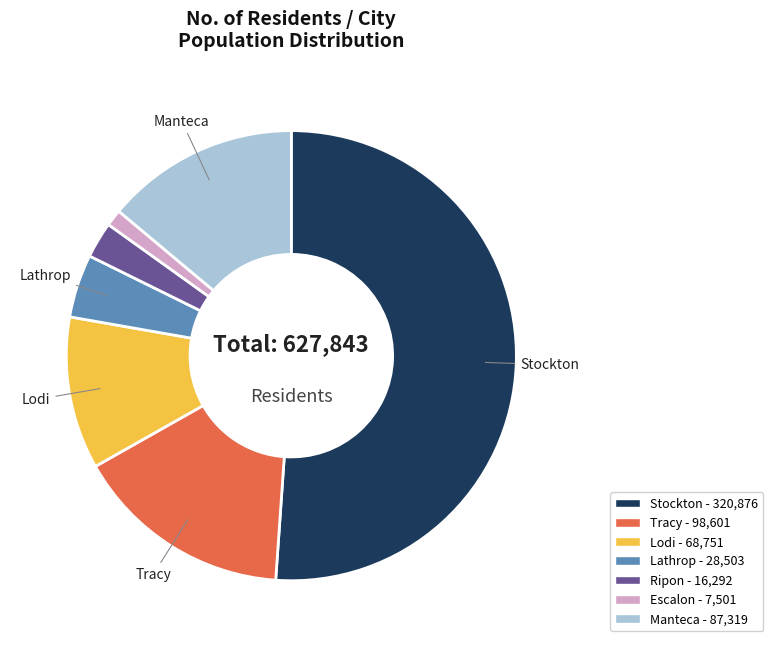

How many segments does this pie chart have?

7